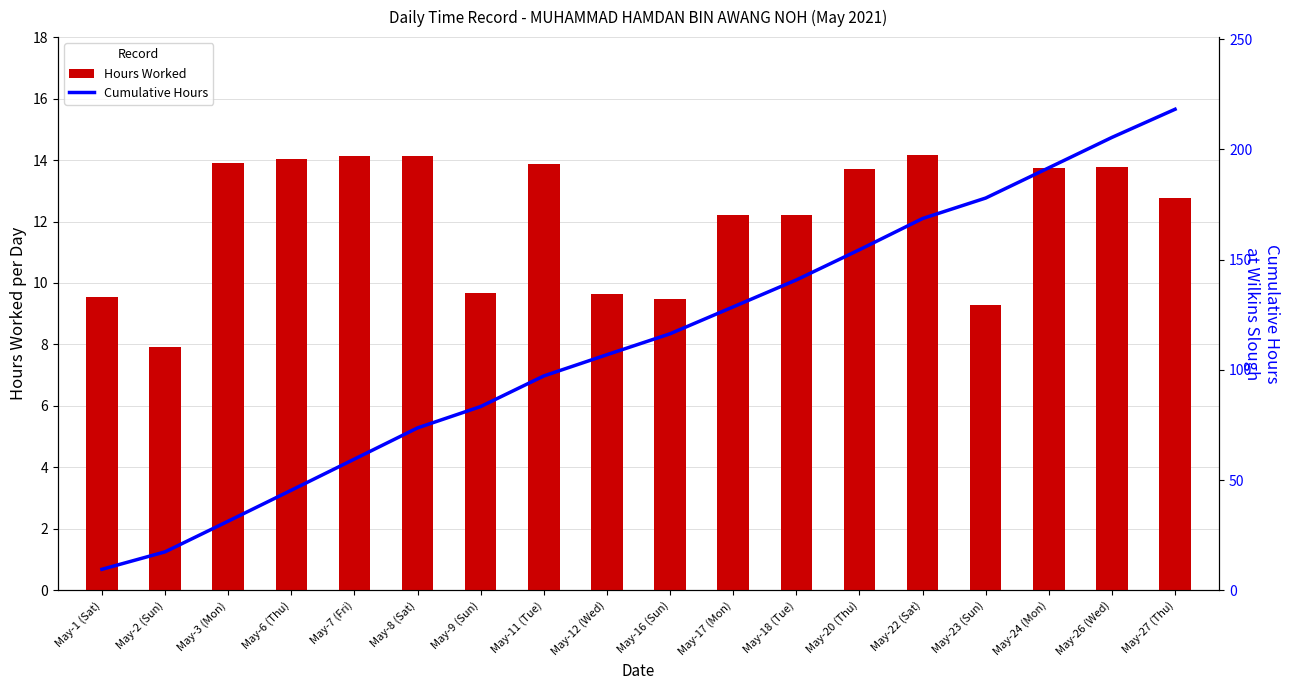

Where does the Cumulative Hours series first go above 116?

May-16 (Sun)